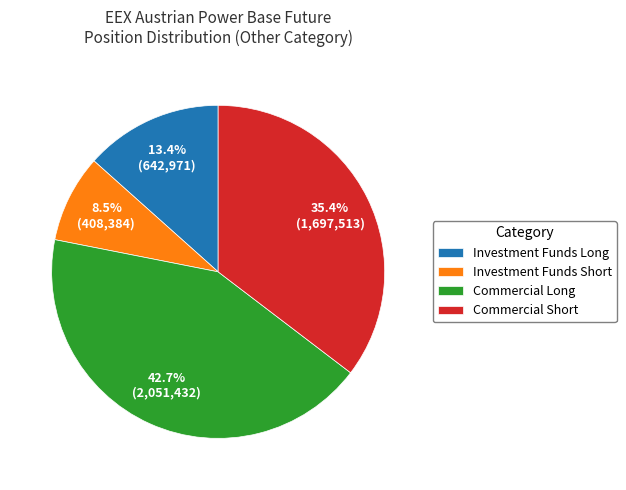

Count the number of slices in the pie.

4